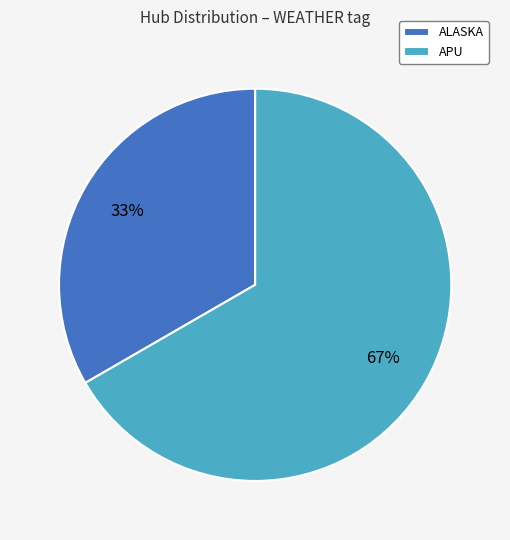

What is the largest slice in the pie chart?

APU